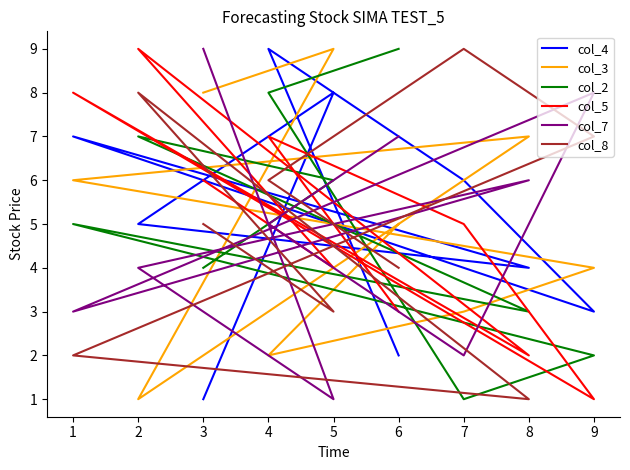

Count the col_4 values in the range 3 to 7.

5